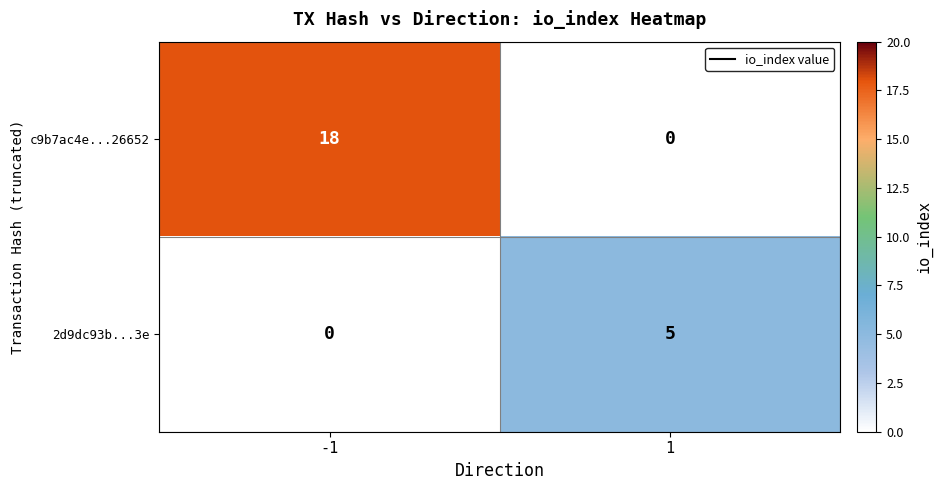

True or false: c9b7ac4e...26652 has a value of 18 at -1.

True